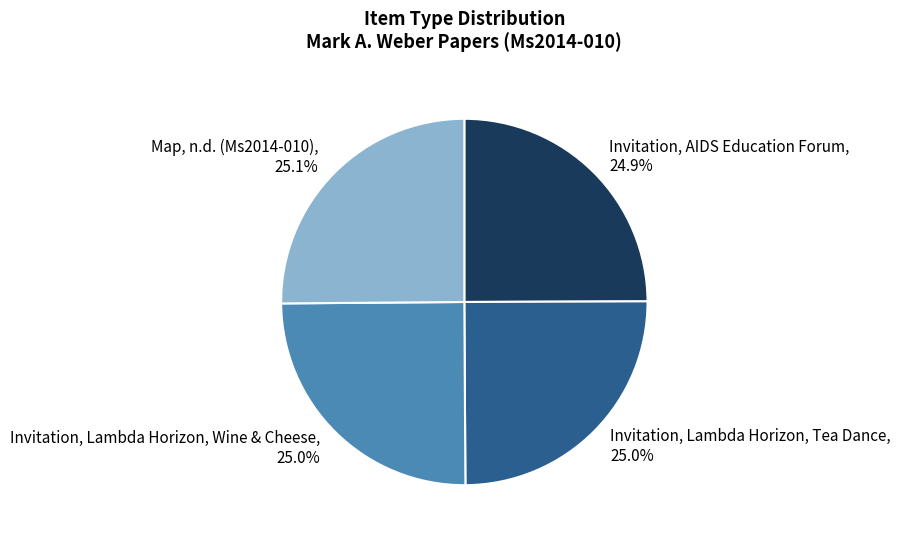

What percentage is the Invitation, Lambda Horizon, Tea Dance slice, to the nearest percent?

25%